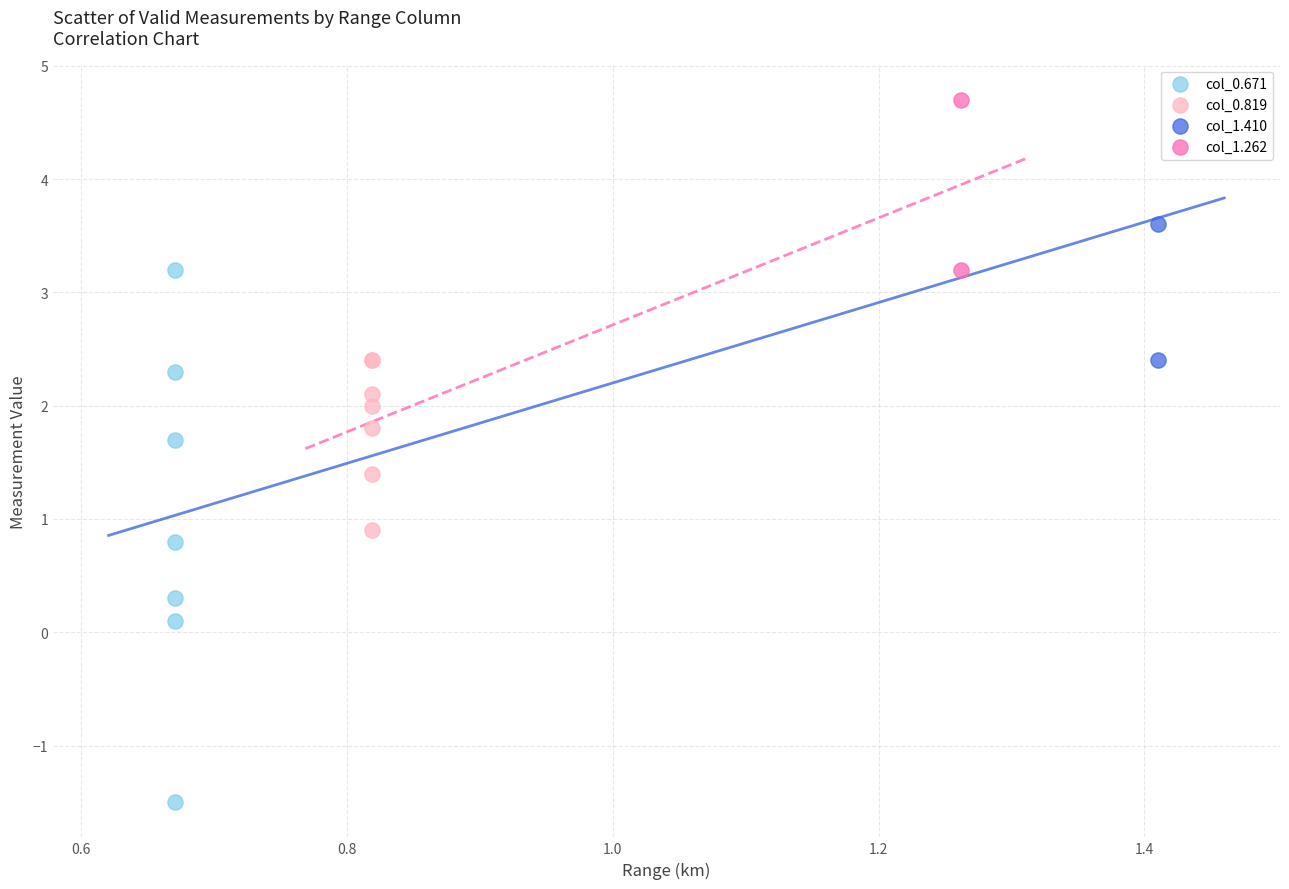

What are all the series names shown in the legend?

col_0.671, col_0.819, col_1.410, col_1.262